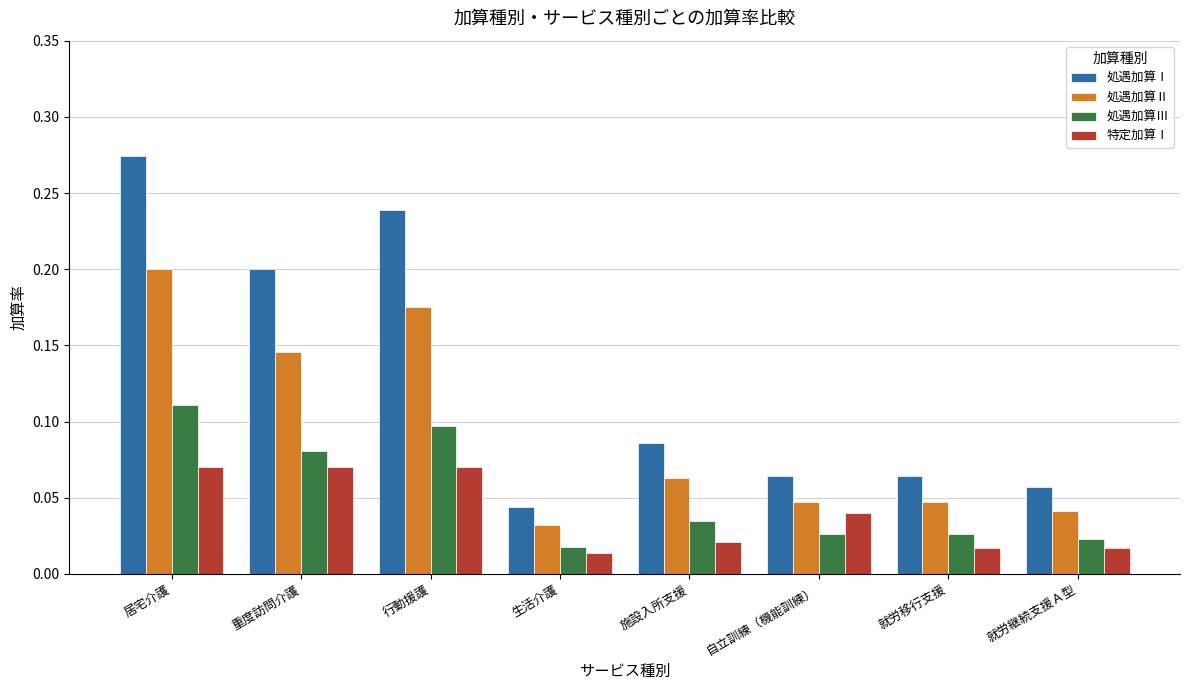

How many 処遇加算Ⅰ values are between 0 and 1?

8